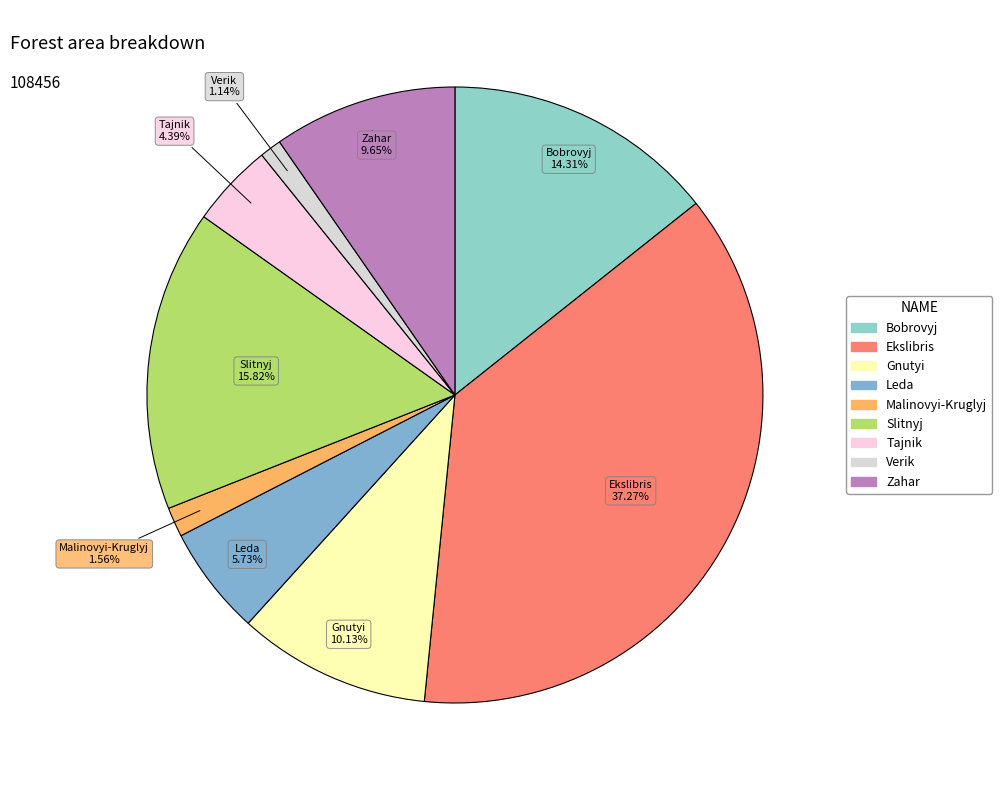

Which slice is the largest?

Ekslibris